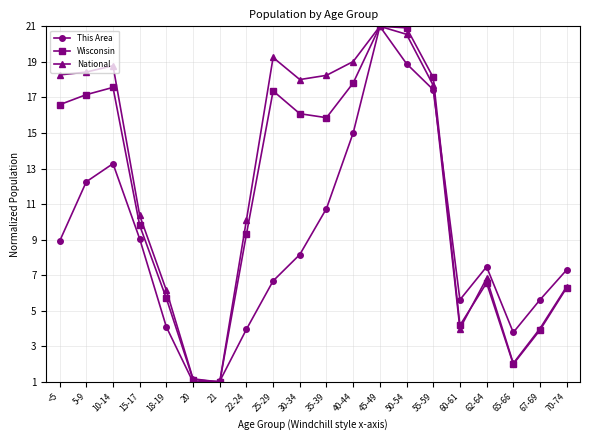

The value of This Area at 55-59 is 4.0. True or false?

False